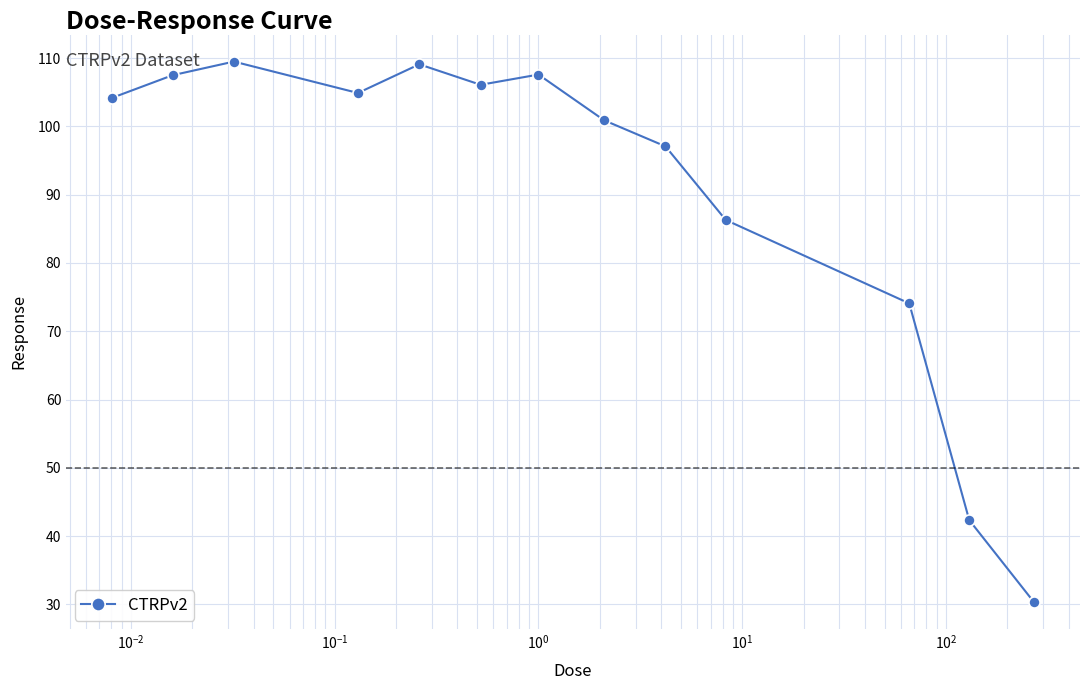

What is the average value?

90.8